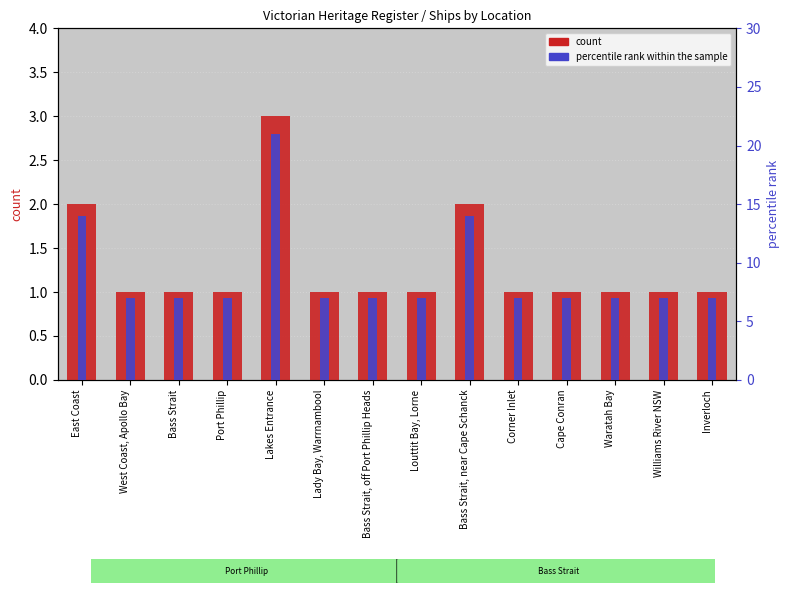

What position from the left is Louttit Bay, Lorne?

8